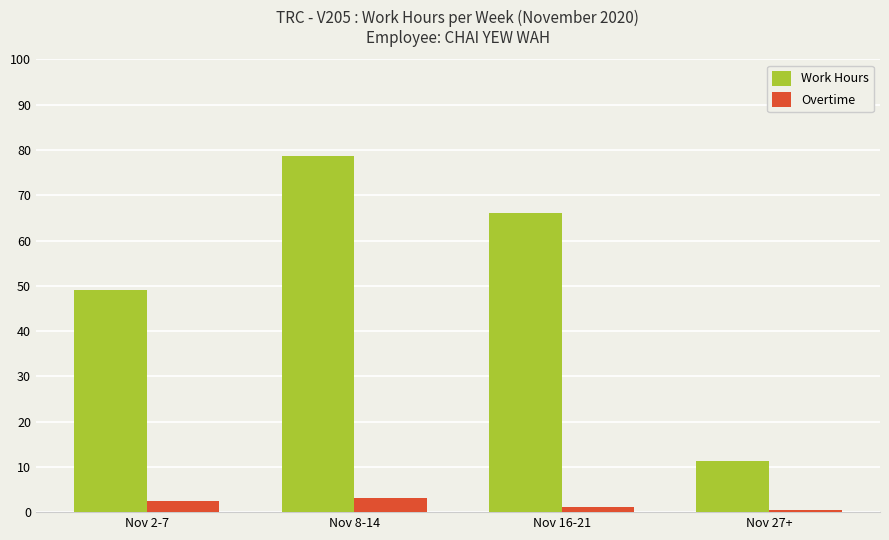

At how many categories does at least one series exceed 15?

3